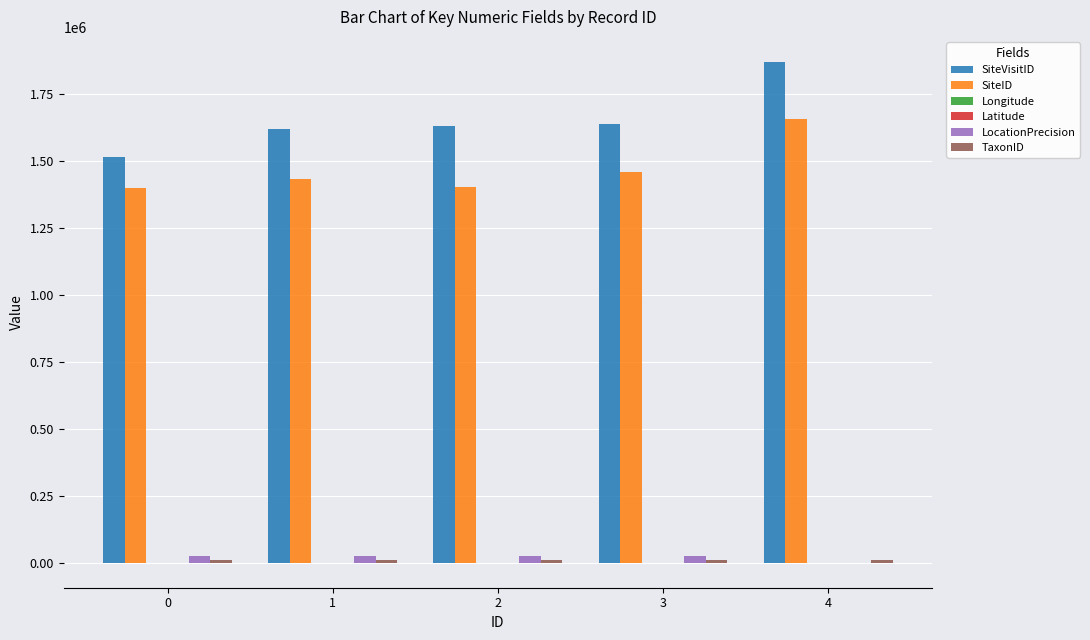

The value of SiteVisitID at 1 is 2390232.5. True or false?

False